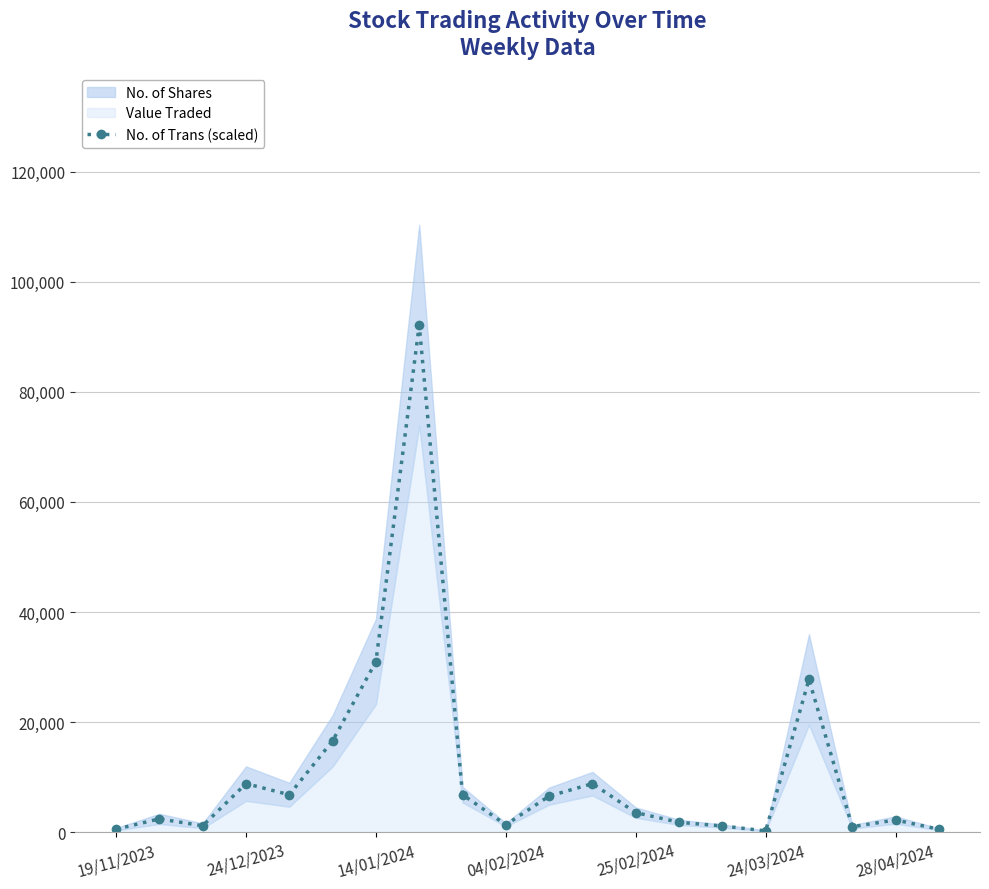

Which category has the highest value across all series?

7